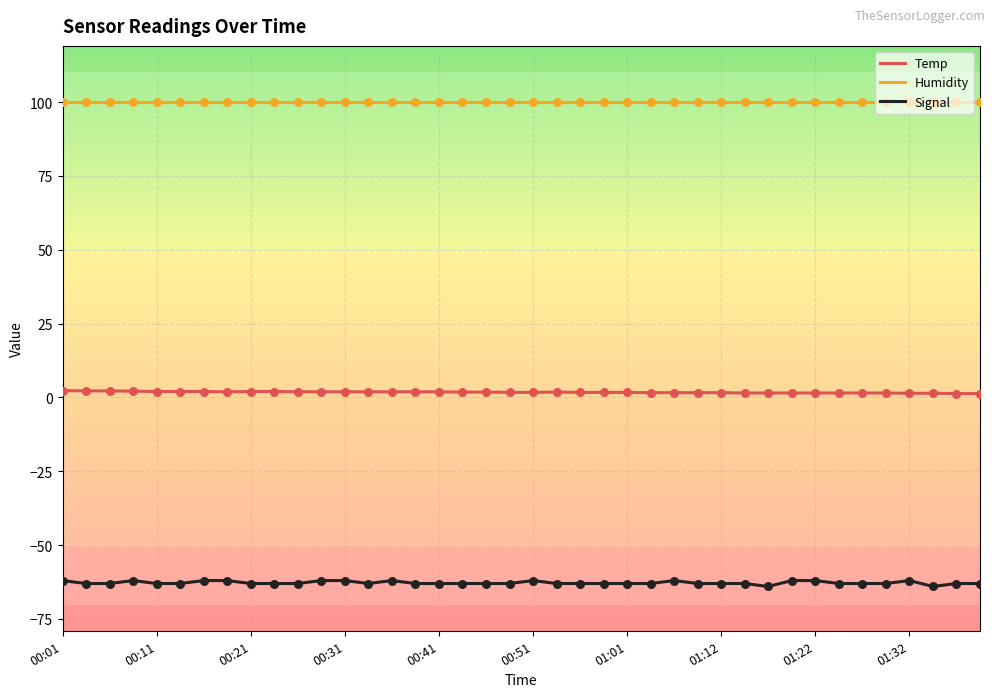

Which series has the widest spread of values?

Signal